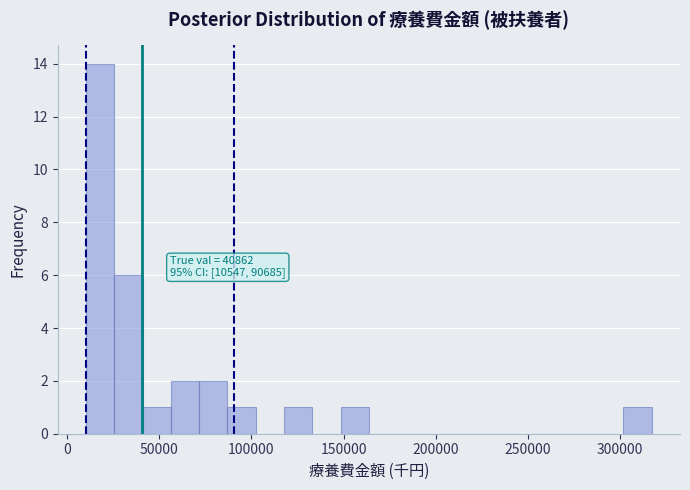

Read against the x-axis, roughly where is the centre of the tallest bar?

20000